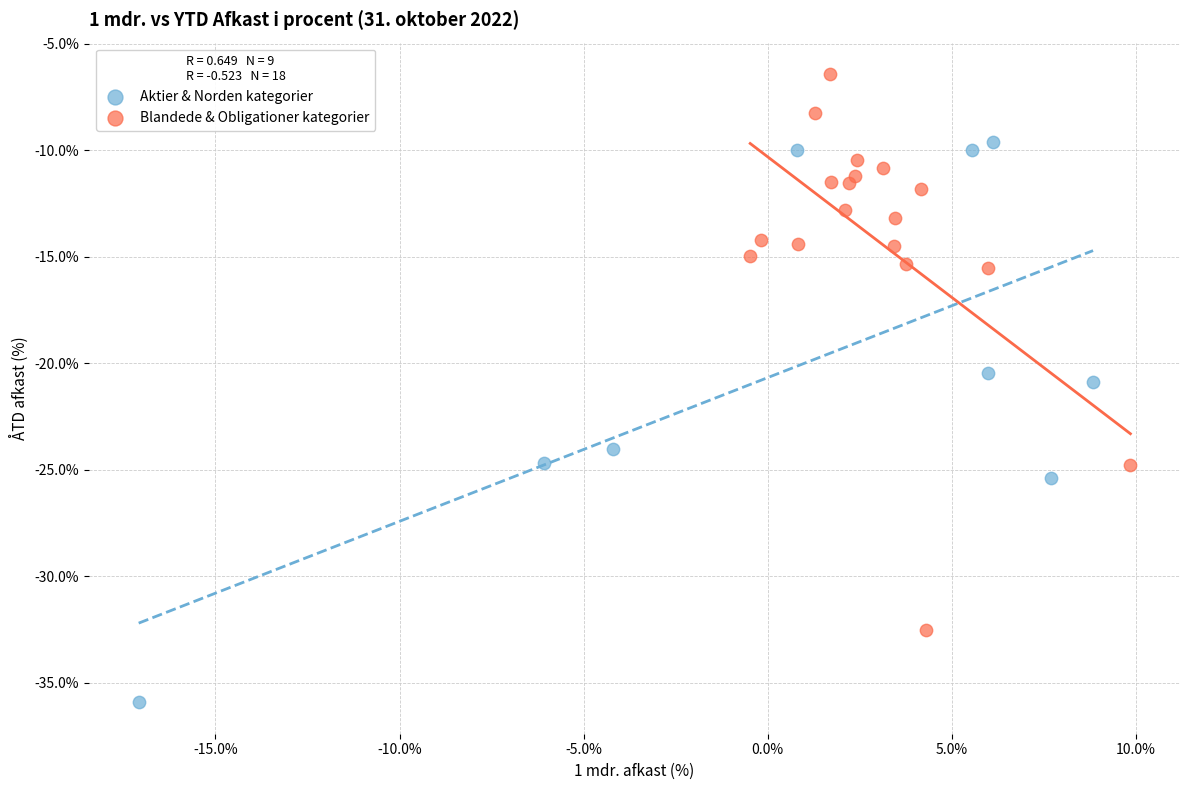

What are all the series names shown in the legend?

Aktier & Norden kategorier, Blandede & Obligationer kategorier